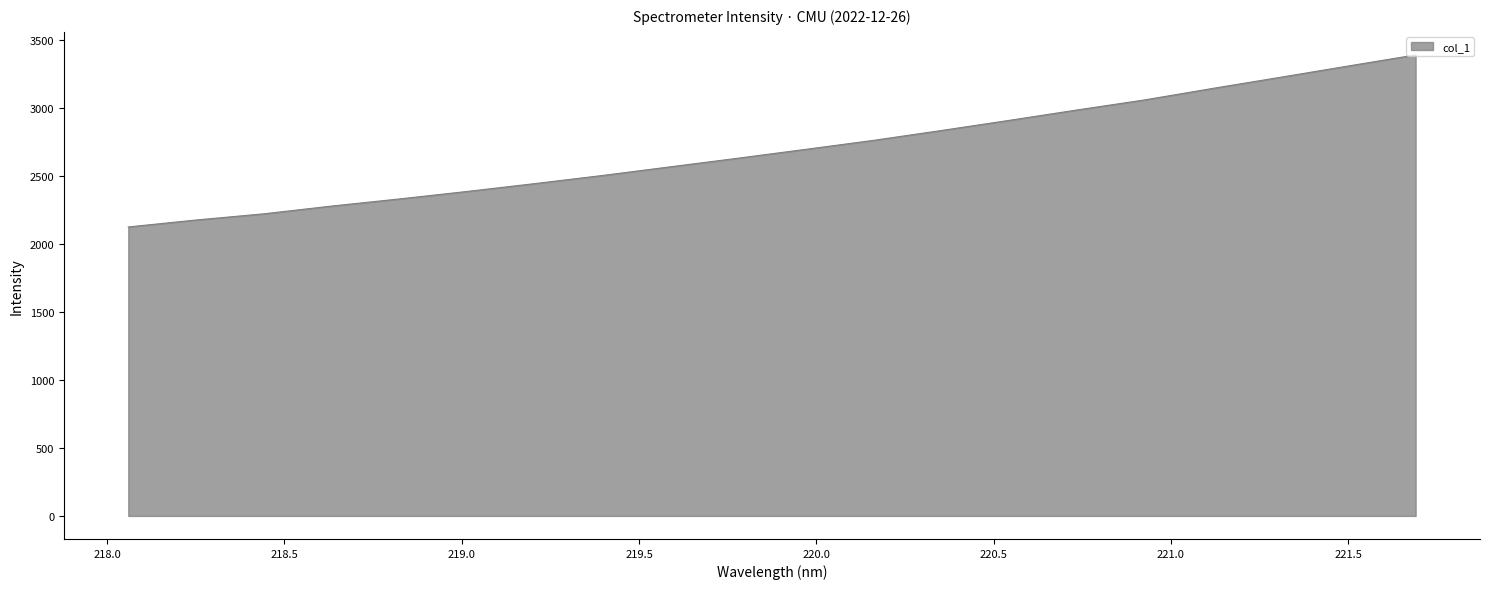

What is the maximum value shown in the chart?

3389.4